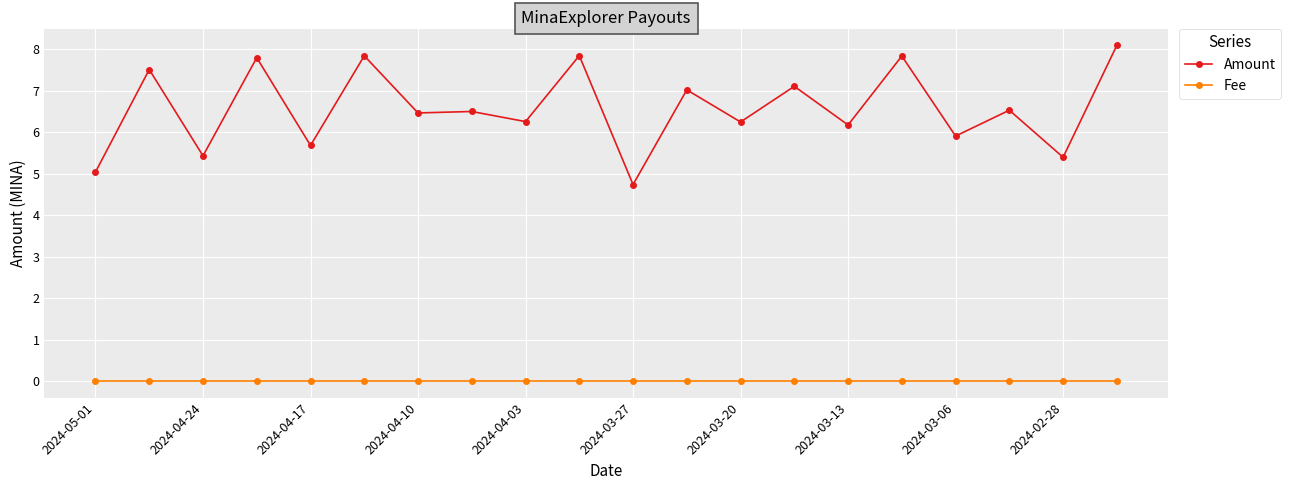

True or false: Fee and Amount cross at least once.

False